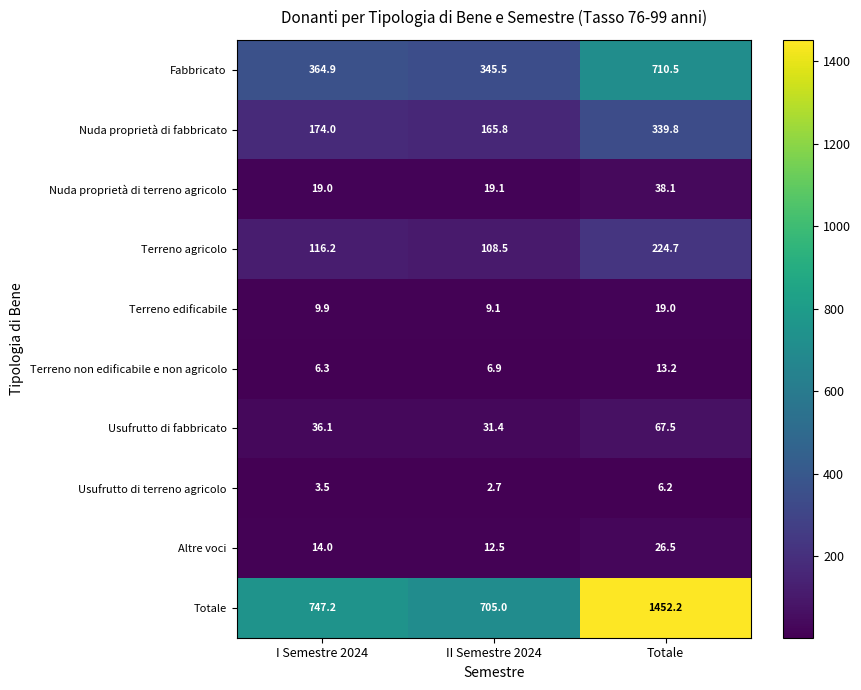

Where is Altre voci nearest to the value 19?

I Semestre 2024